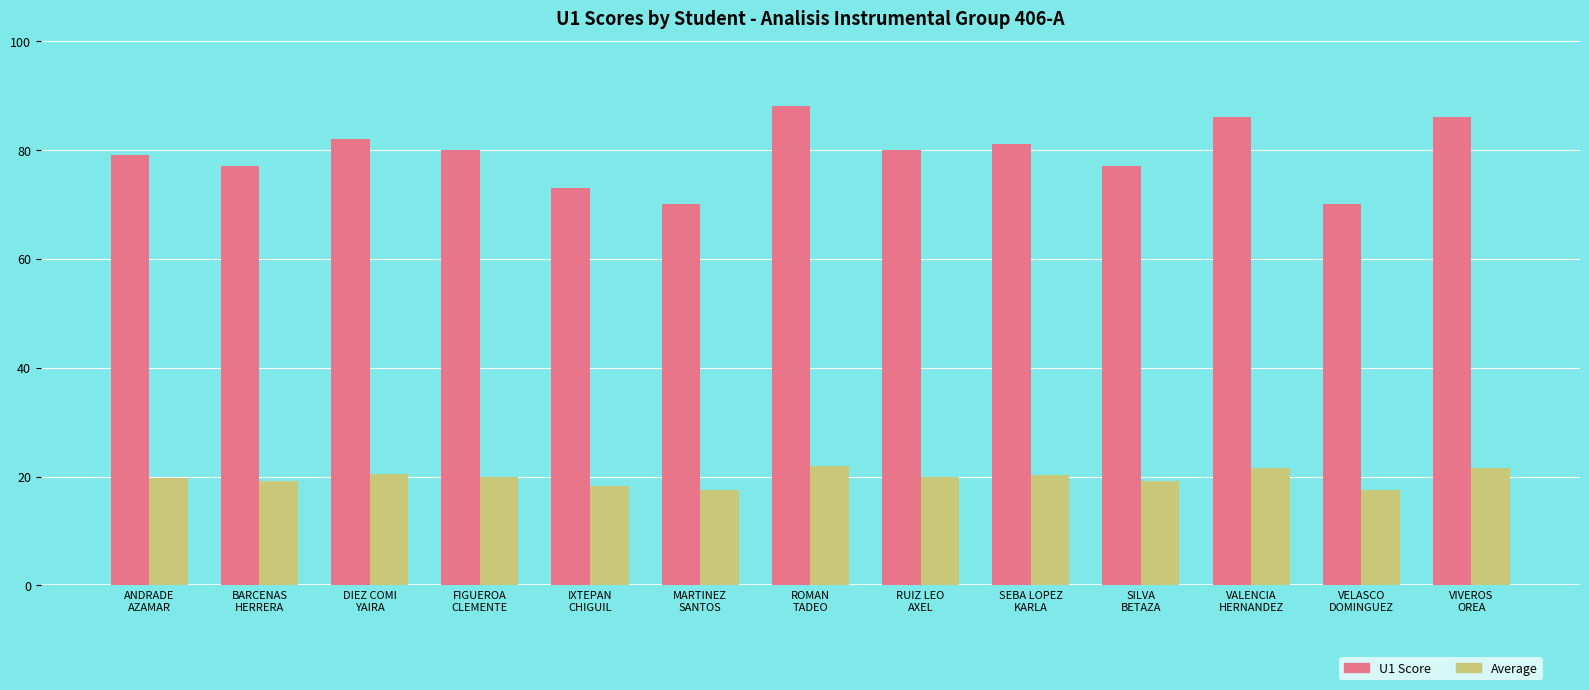

Rank the series by their average value, from highest to lowest.

U1 Score, Average